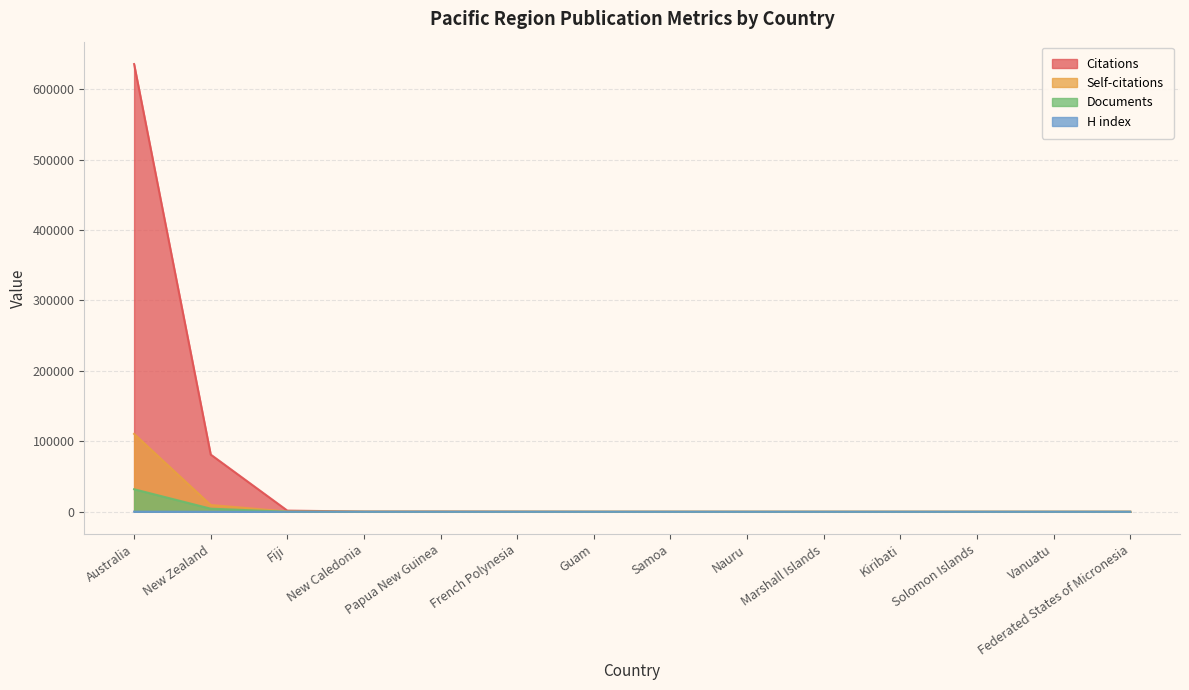

True or false: Self-citations and Citations cross at least once.

False